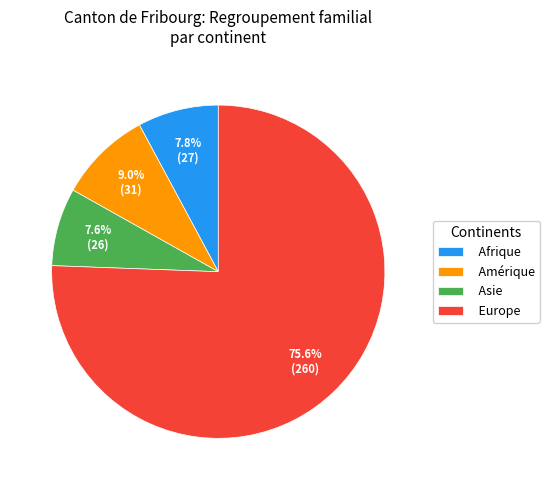

True or false: Europe accounts for 64% of the total.

False